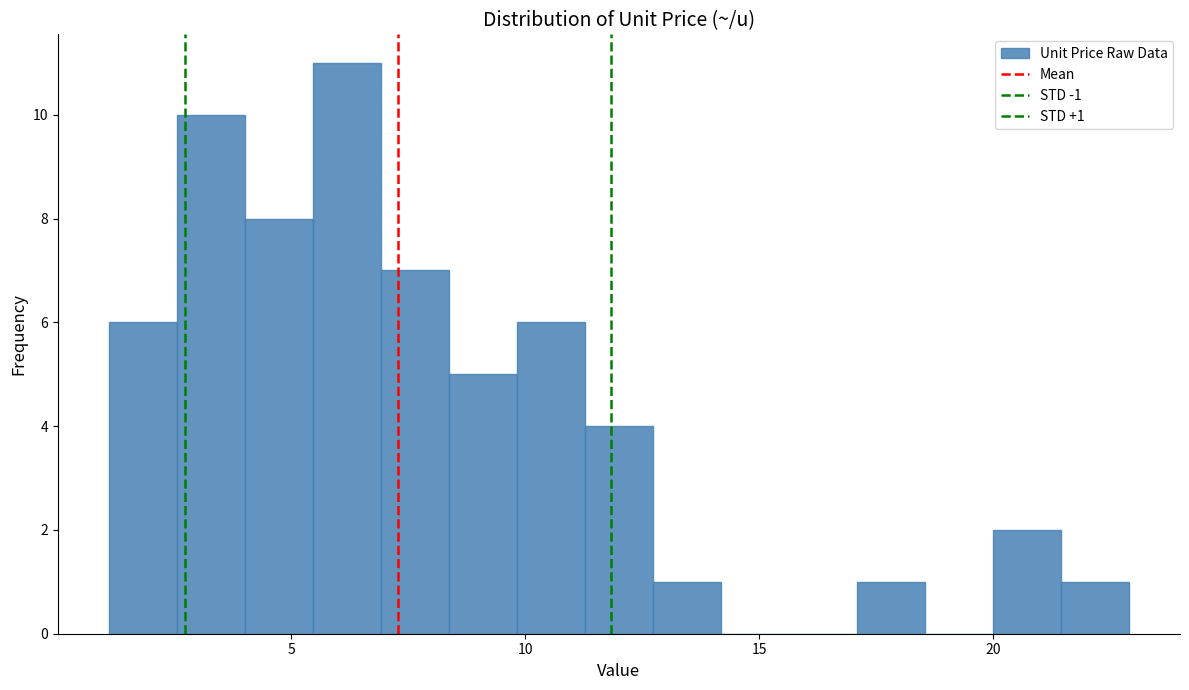

Around what value on the x-axis is the tallest bar? Give the approximate position of its centre, as read against the axis.

6.0